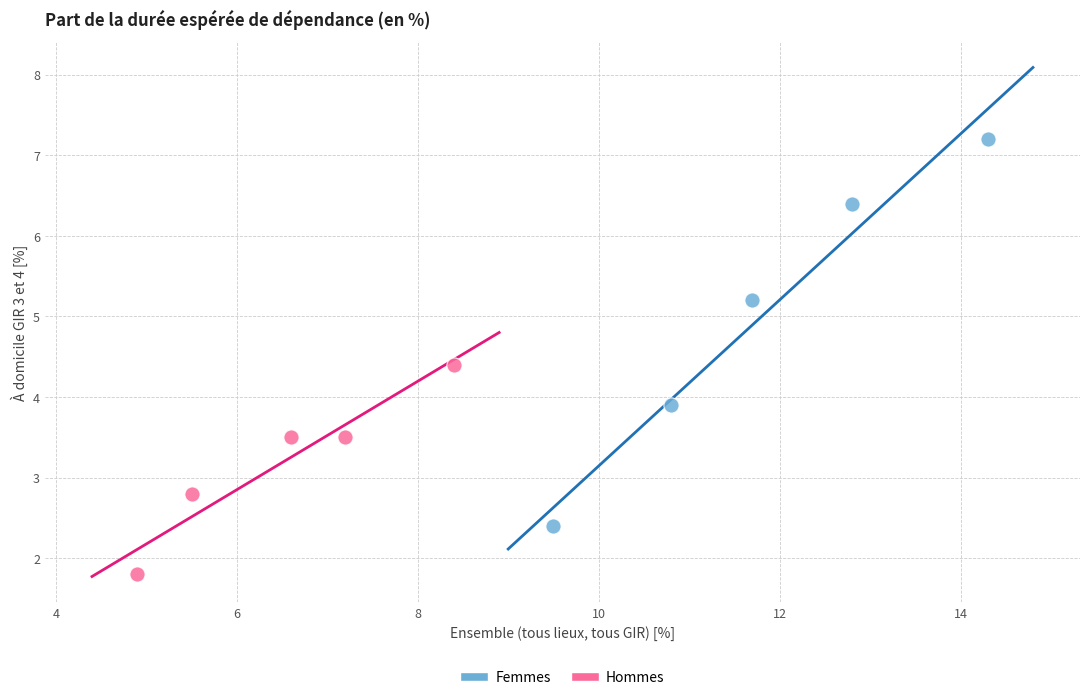

Which series reaches the maximum Y coordinate?

Femmes